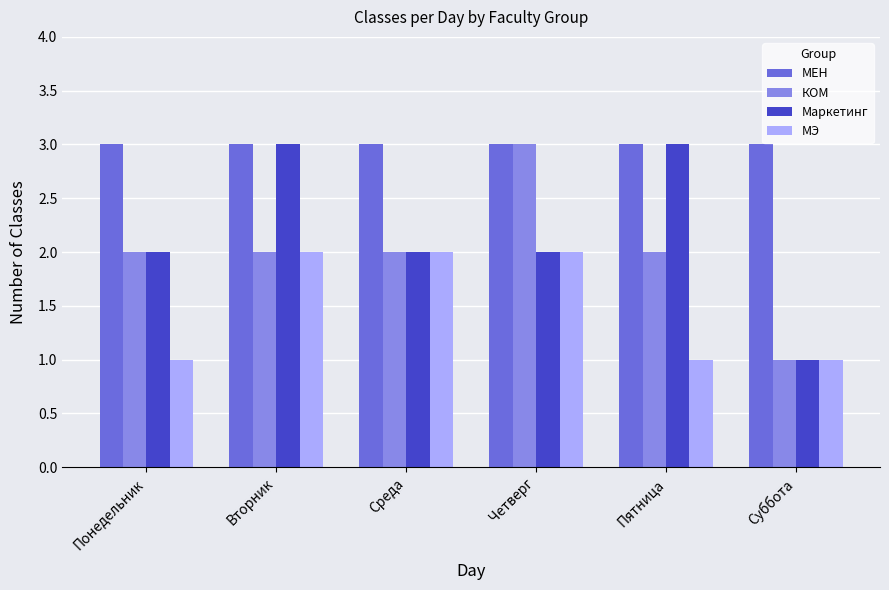

Is the value of МЭ at Пятница greater than the value of КОМ at Вторник?

No